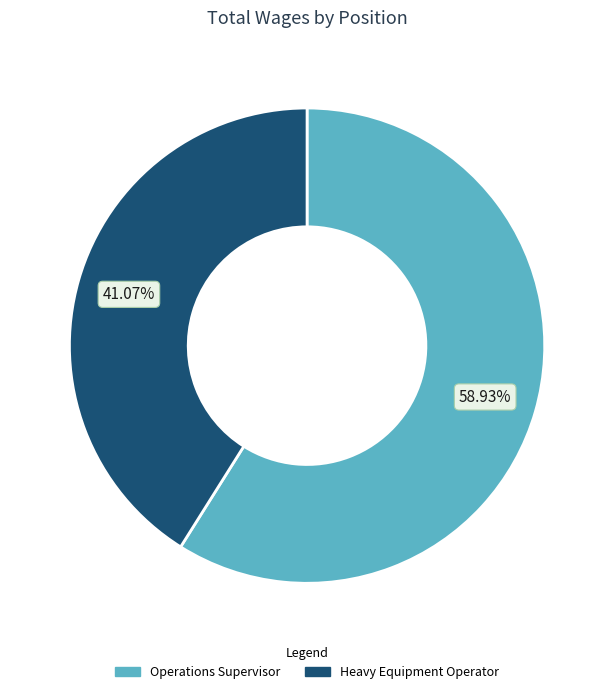

To the nearest percent, what is the average slice percentage?

50%